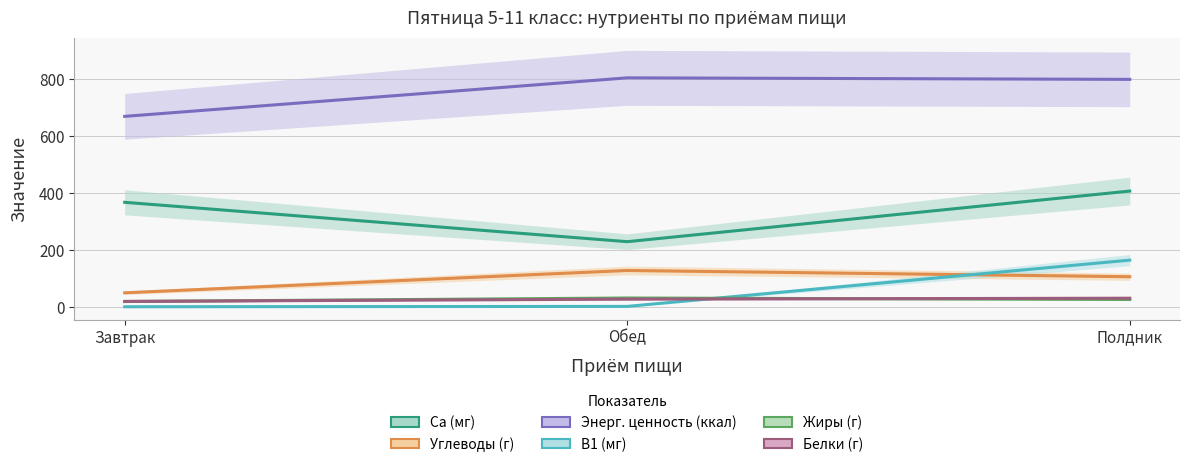

What is the total value across all series at Обед?

1224.2